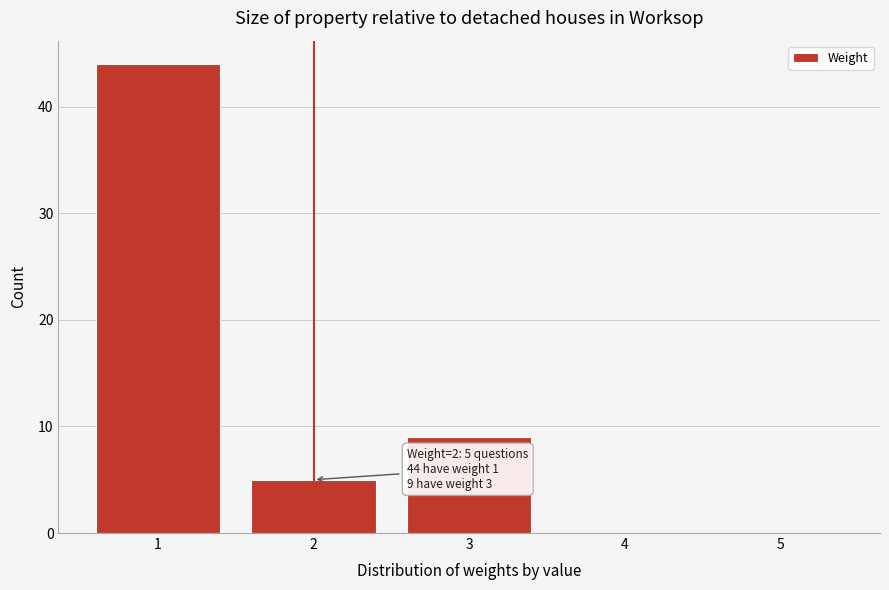

Which range on the x-axis has the tallest bar?

0.5 to 1.5